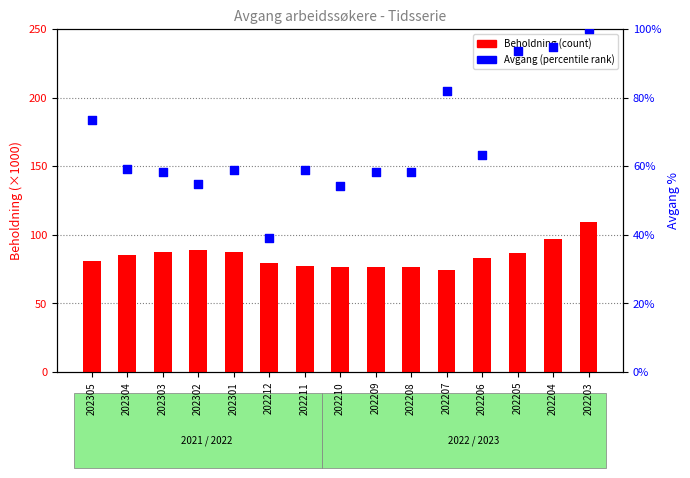

At how many categories does at least one series exceed 107?

1